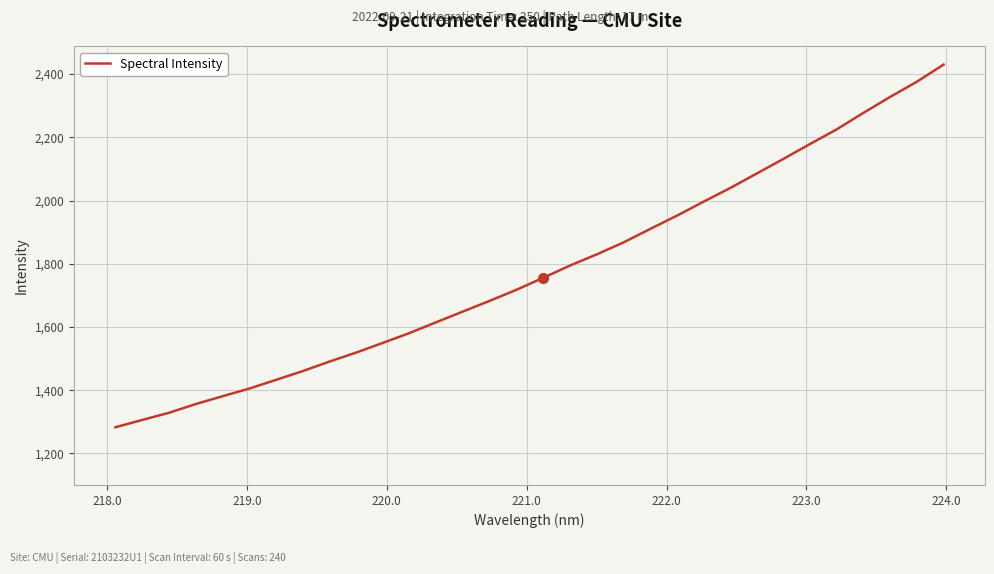

What is the minimum value shown in the chart?

1282.6